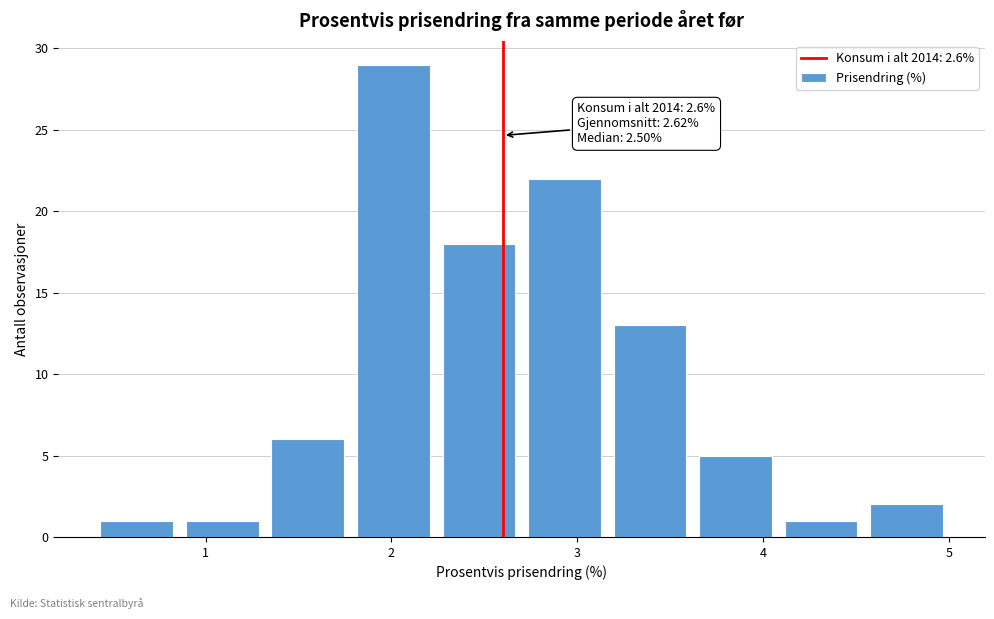

Over which range of the x-axis is the bar tallest?

1.78 to 2.24